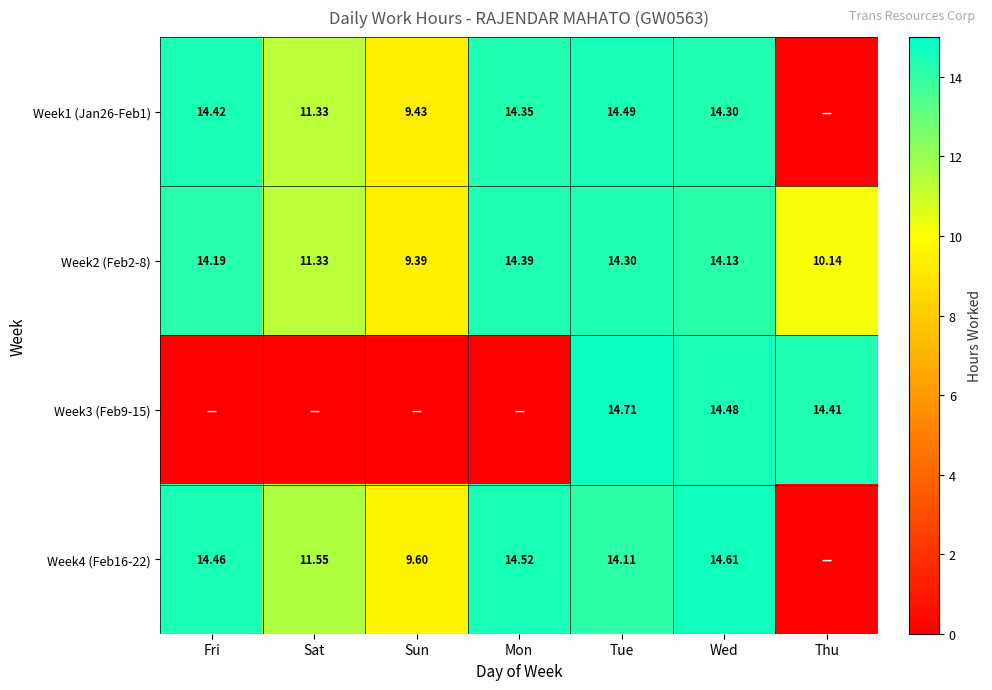

At how many categories does at least one series exceed 8?

7